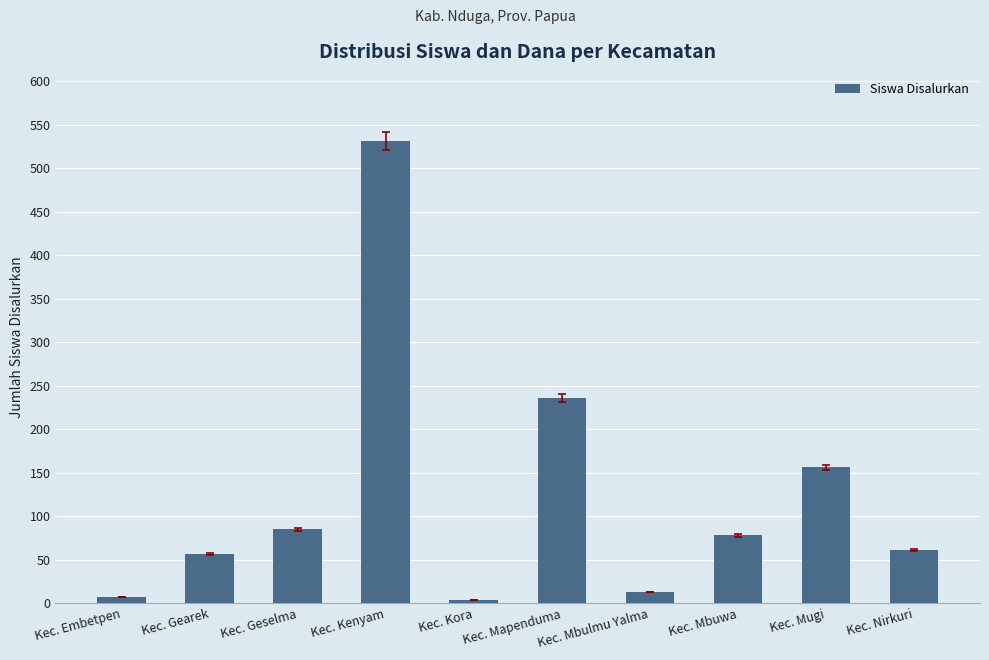

How many distinct data groups are displayed?

1